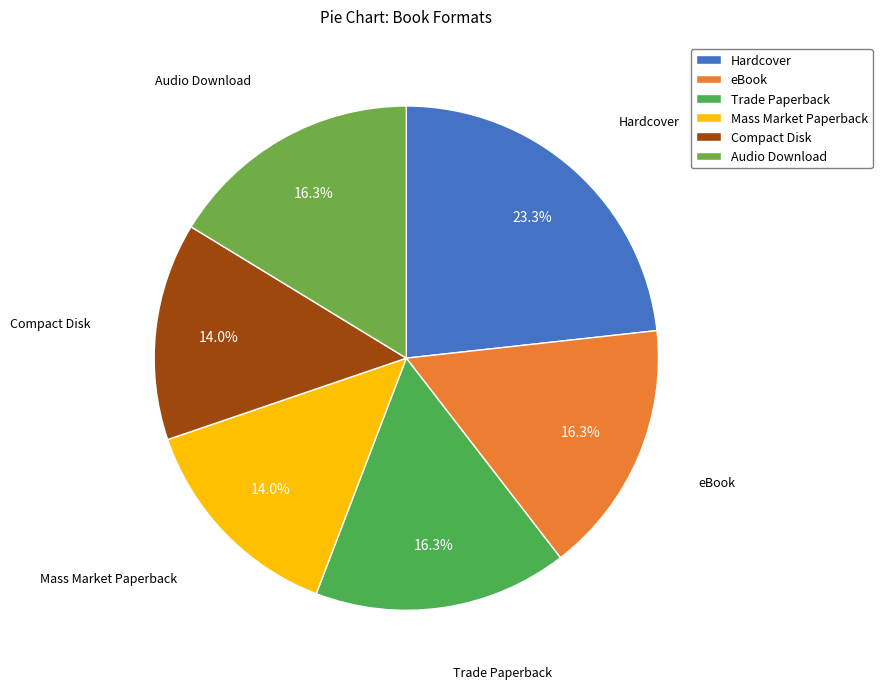

To the nearest percent, what is the average slice percentage?

17%